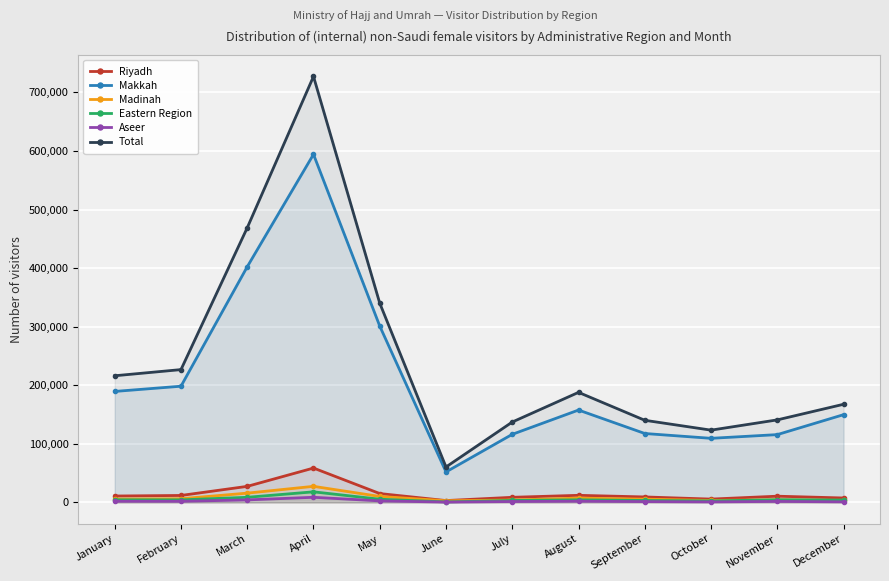

At how many categories does at least one series exceed 679474?

1